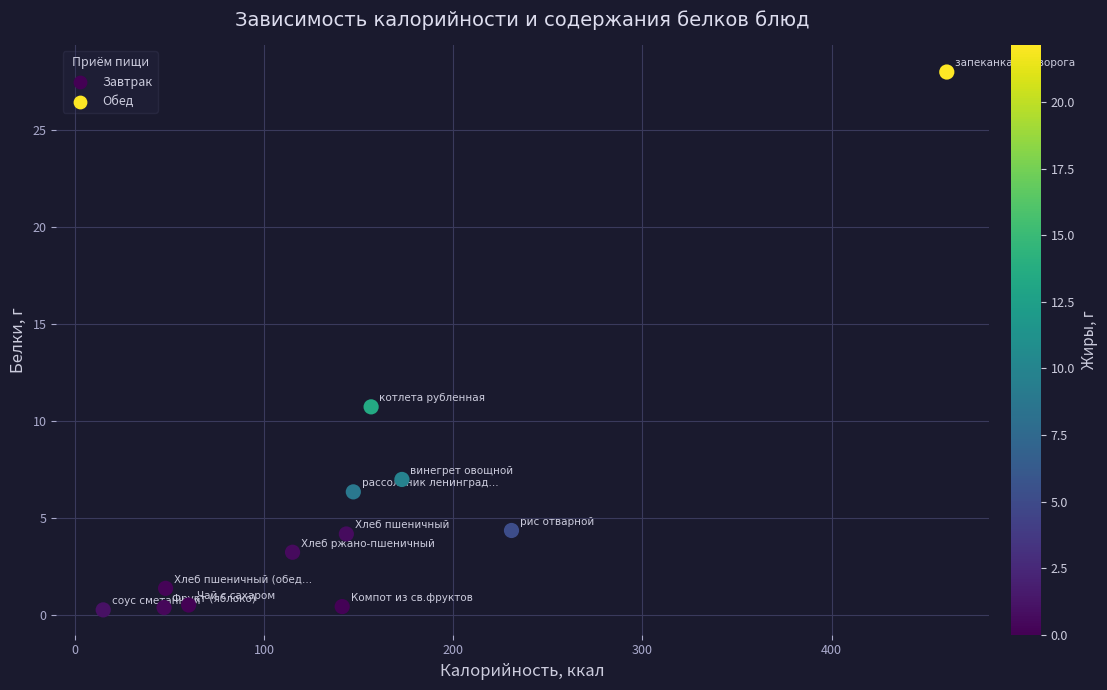

What is the range of Y values (max minus min)?

27.7